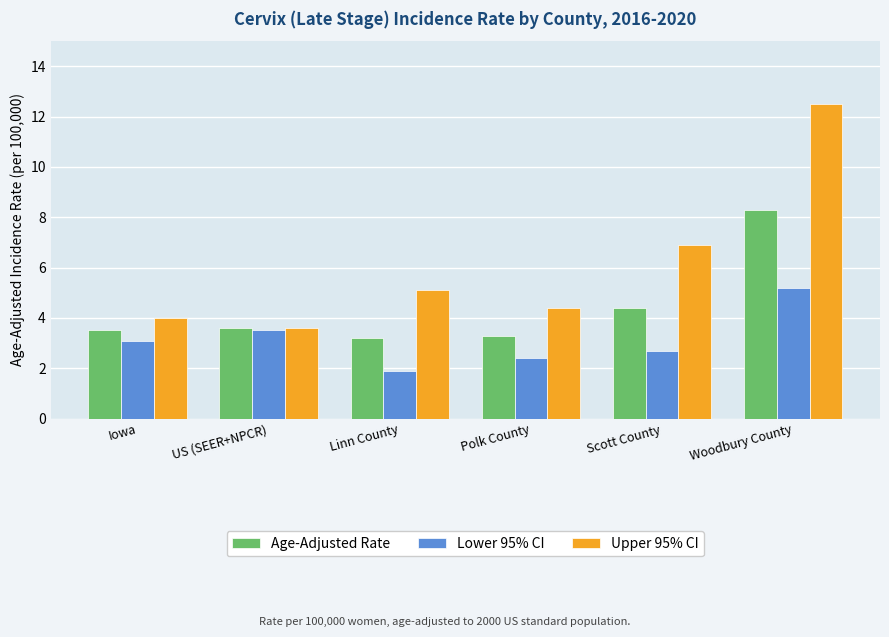

What is the sum of the Lower 95% CI values at Woodbury County and Polk County?

7.6